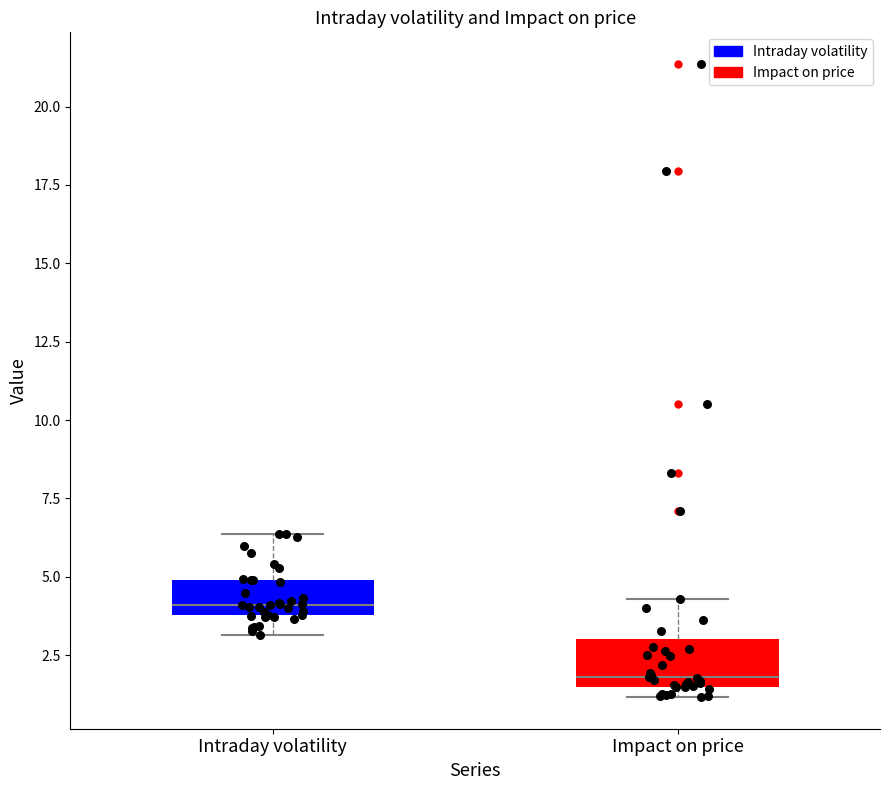

Which box has the lowest median line?

Impact on price